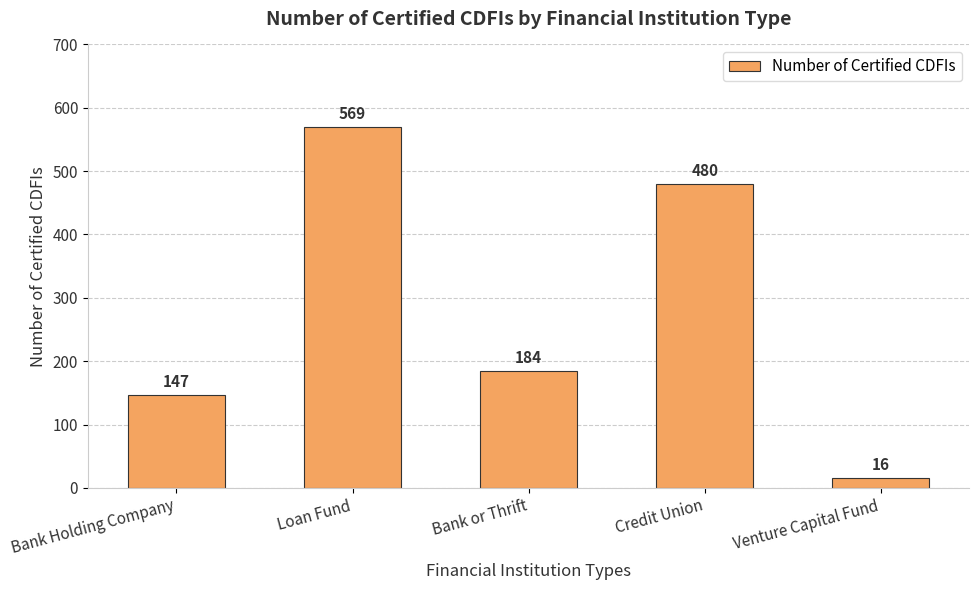

What is the ratio of the value at Loan Fund to the value at Credit Union?

1.2